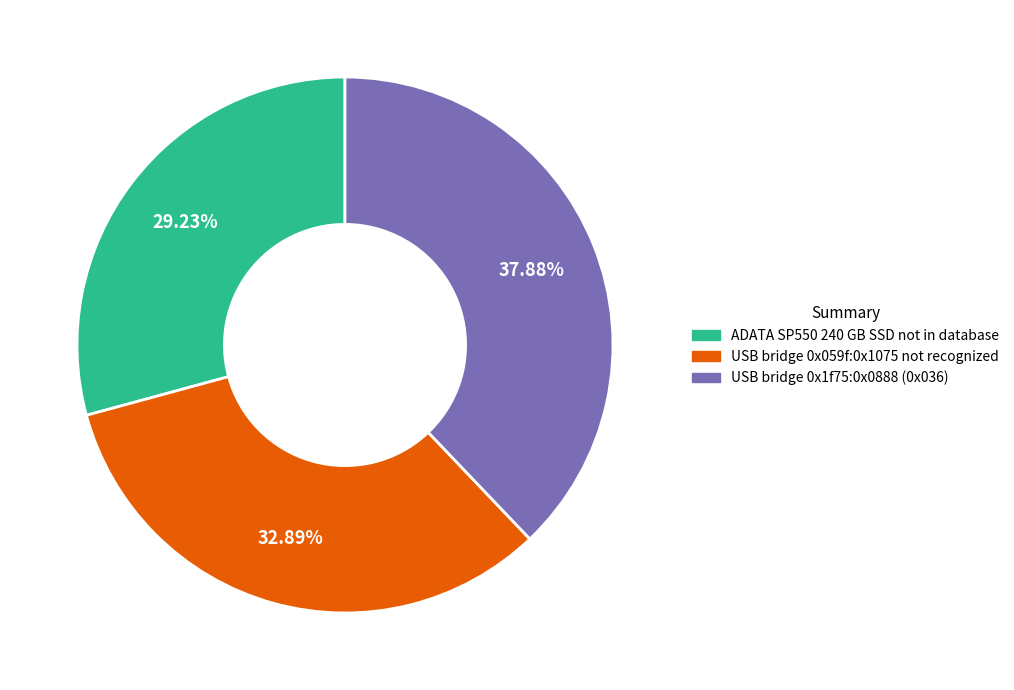

Rank the categories by value from lowest to highest.

ADATA SP550 240 GB SSD not in database, USB bridge 0x059f:0x1075 not recognized, USB bridge 0x1f75:0x0888 (0x036)